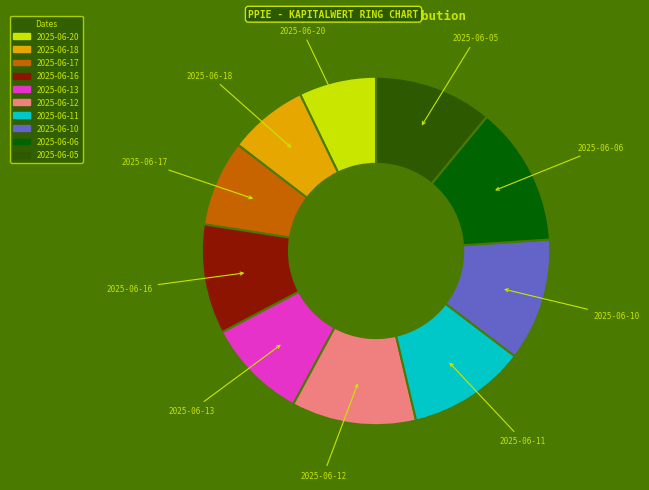

Does 2025-06-13 represent more than half of the total?

No